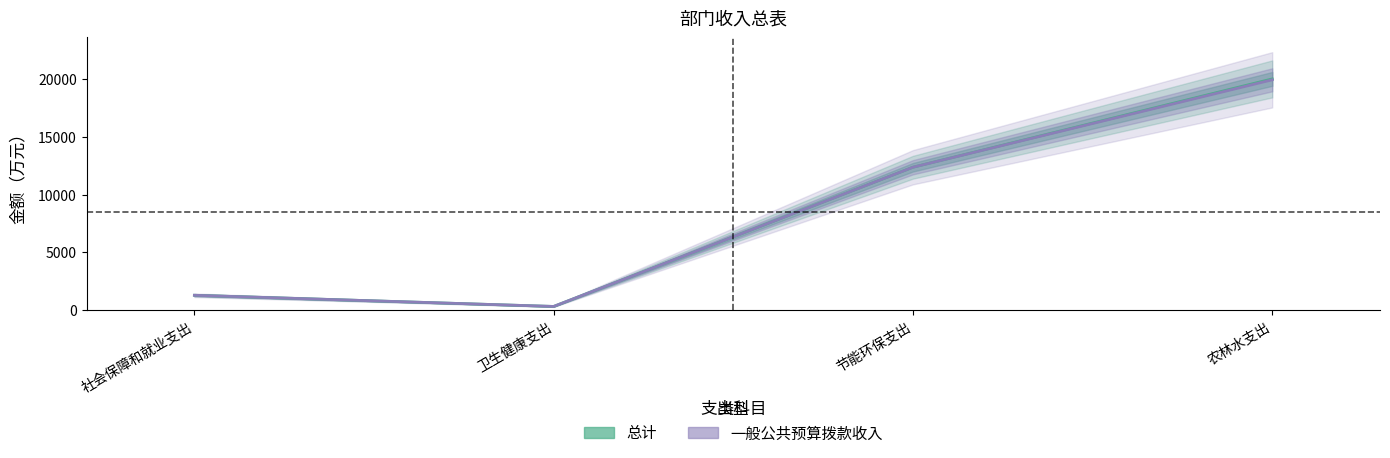

Reading left to right, what are all the values shown in this chart?

总计: 社会保障和就业支出=1285.7	卫生健康支出=317.7	节能环保支出=12375.2	农林水支出=20025.8
一般公共预算拨款收入: 社会保障和就业支出=1285.7	卫生健康支出=317.7	节能环保支出=12375.2	农林水支出=19948.1